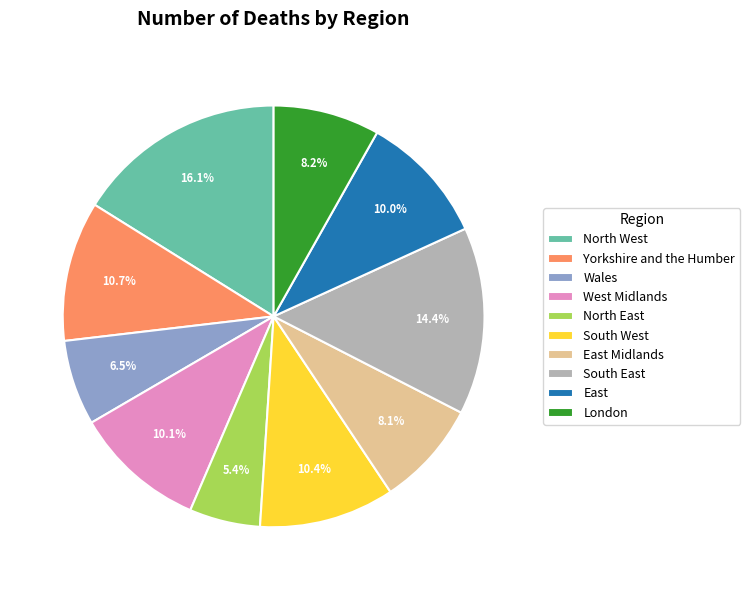

Between Wales and East, which is larger?

East